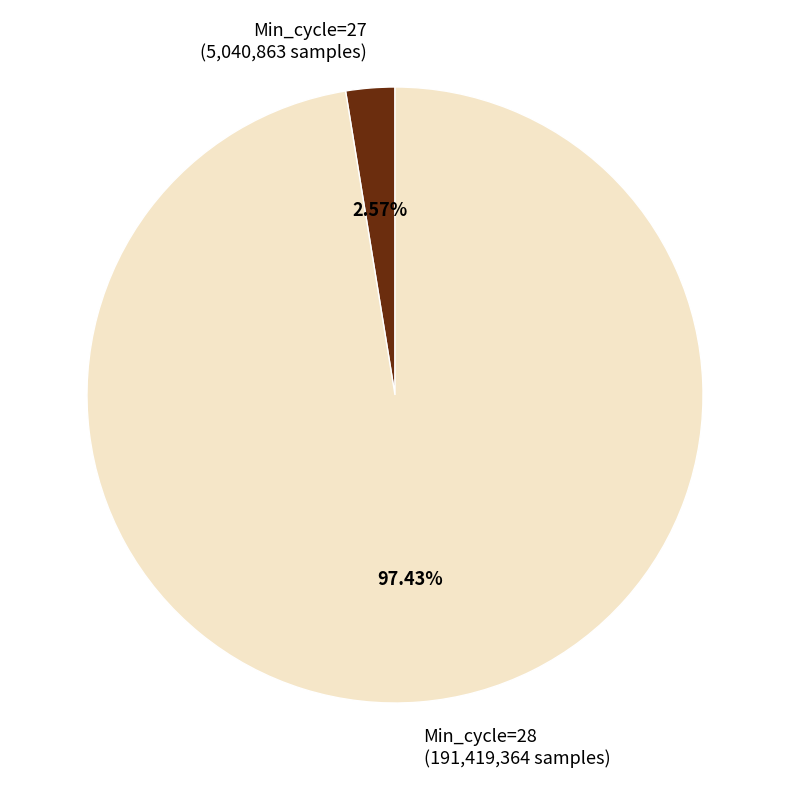

How many segments does this pie chart have?

2